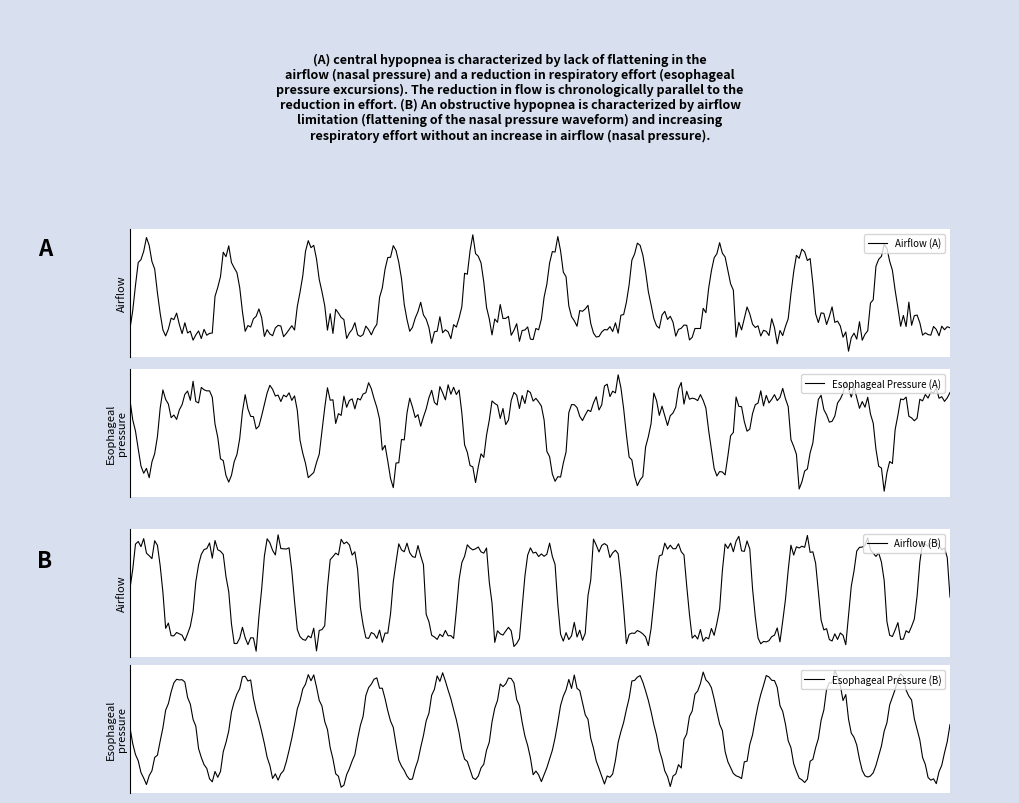

The Airflow (B) series shows 0.4 at 10000. True or false?

False